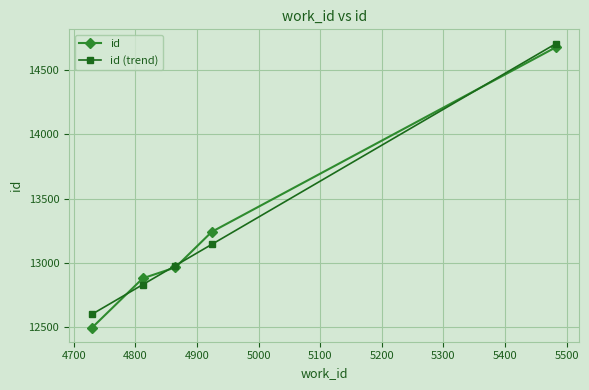

What is the greatest value displayed?

14707.0